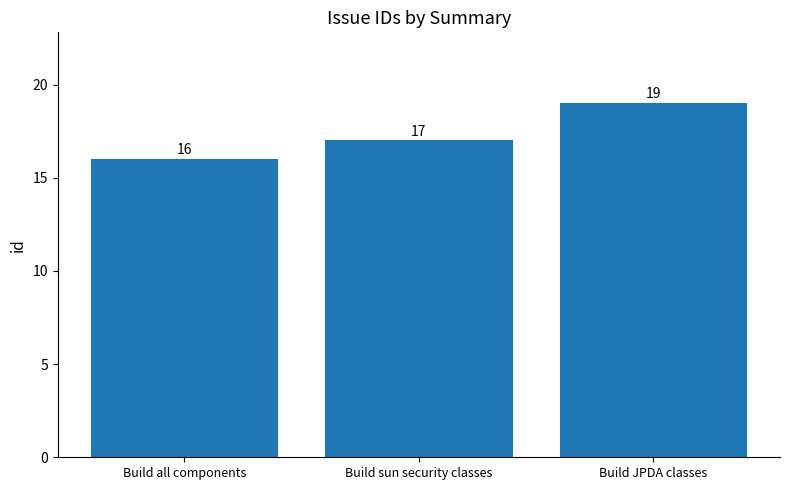

Reading left to right, list all the values displayed in this chart.

Build all components=16	Build sun security classes=17	Build JPDA classes=19